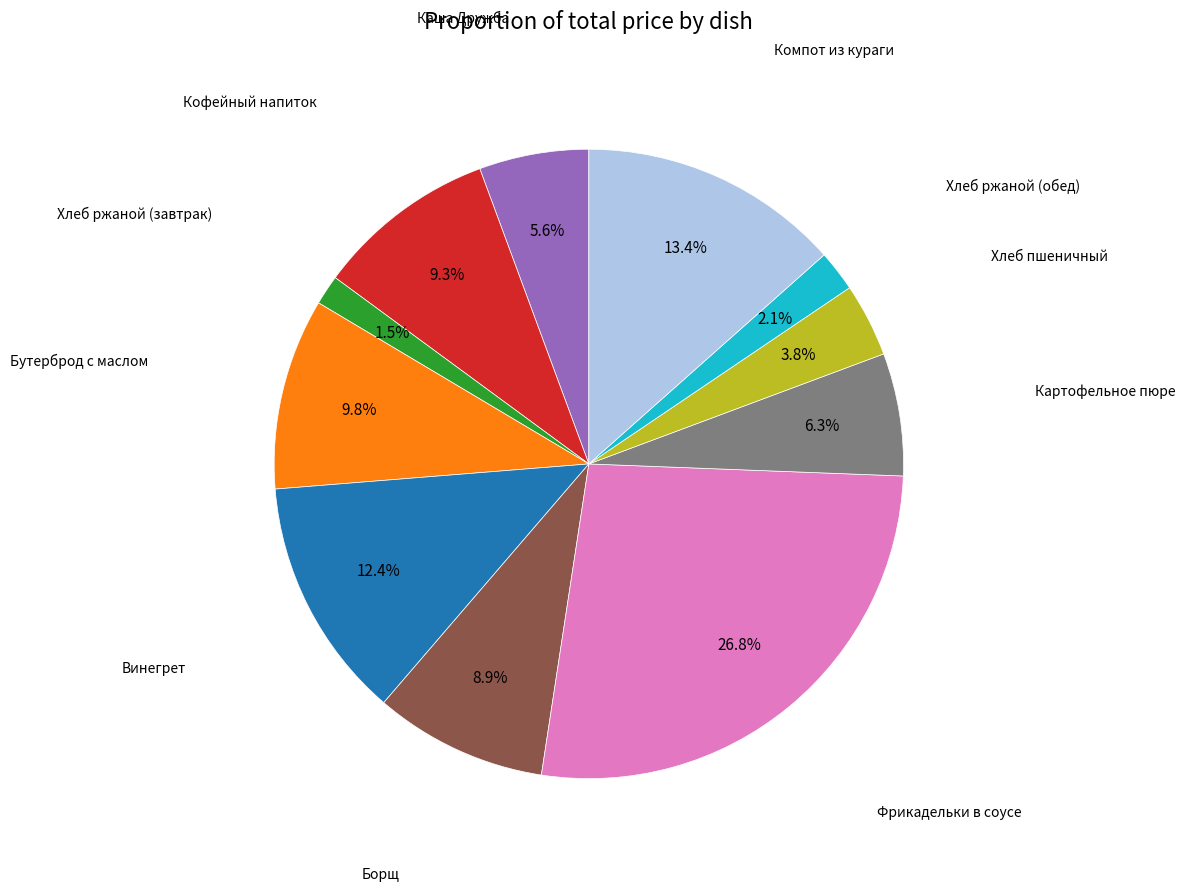

Is there any slice that represents more than half of the pie?

No